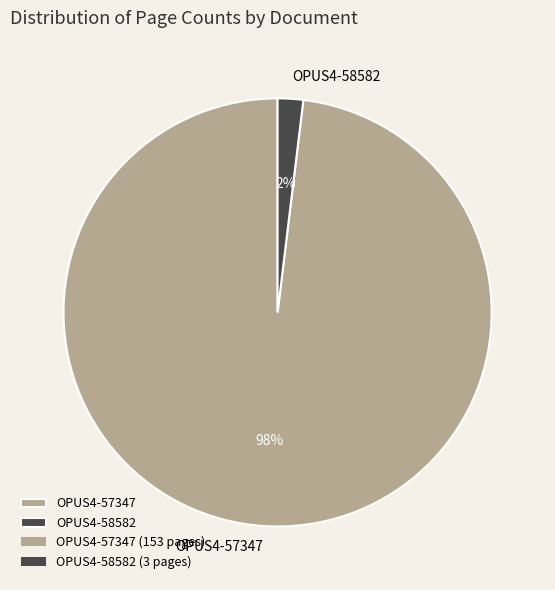

To the nearest percent, what is the difference between the largest and smallest slice percentages?

96%